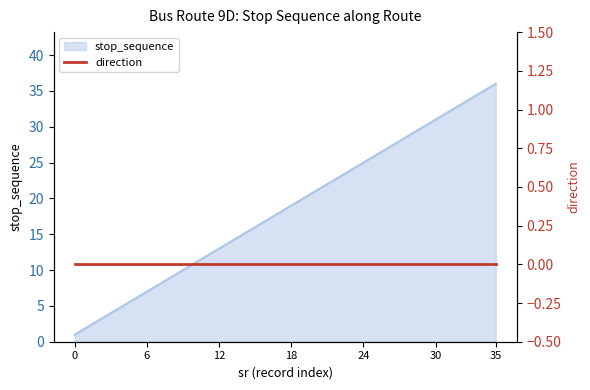

Is it true that stop_sequence equals 33 at 24?

False